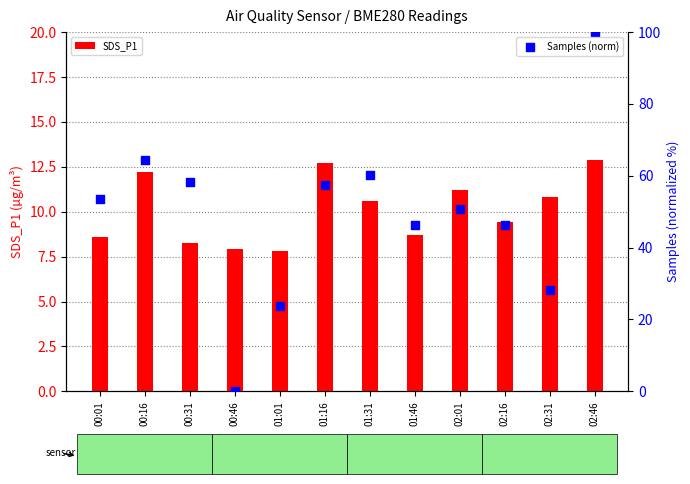

At how many categories does at least one series exceed 40?

9